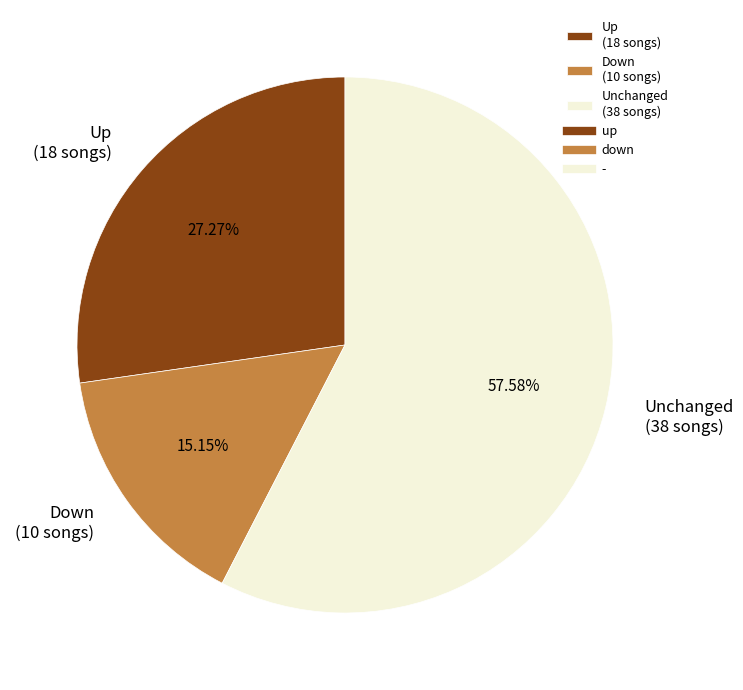

How many slices are in this pie chart?

3